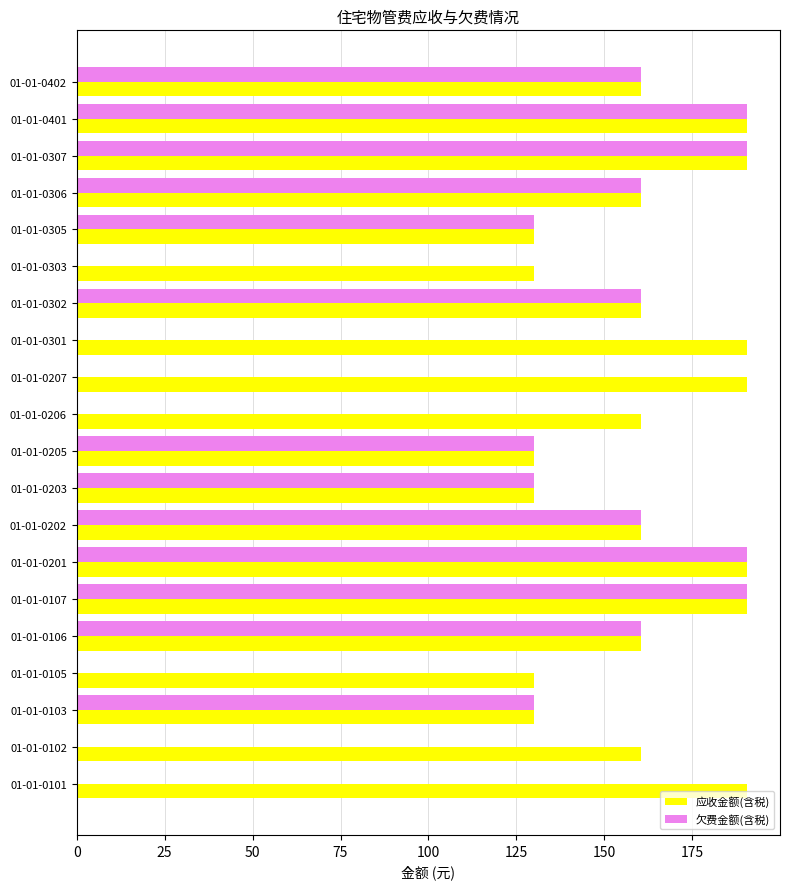

What is the sum of all 应收金额(含税) values?

3235.2